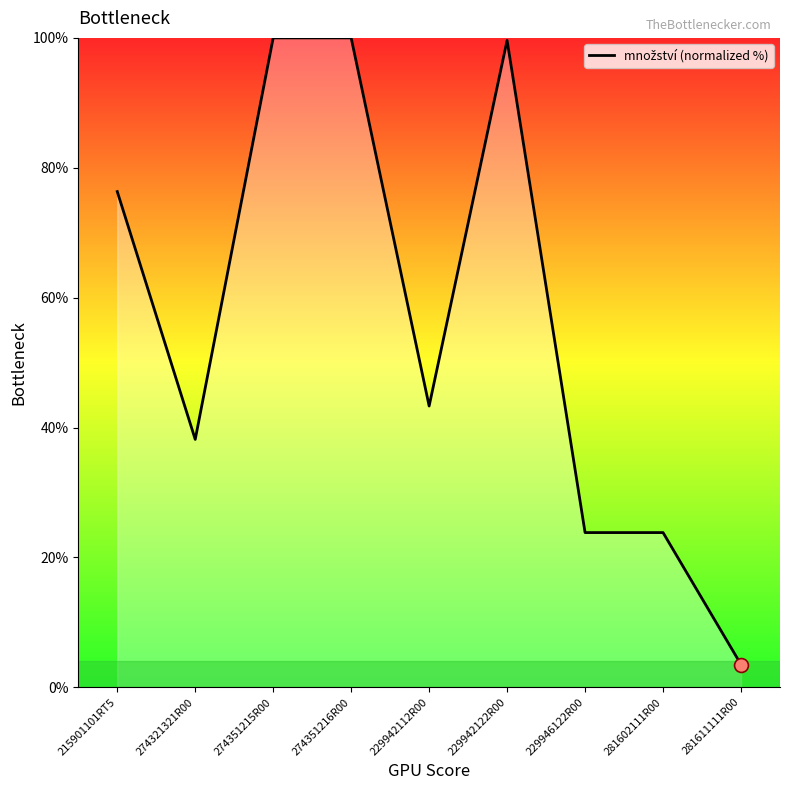

What is the change in value from 229946122R00 to 281611111R00?

-20.3